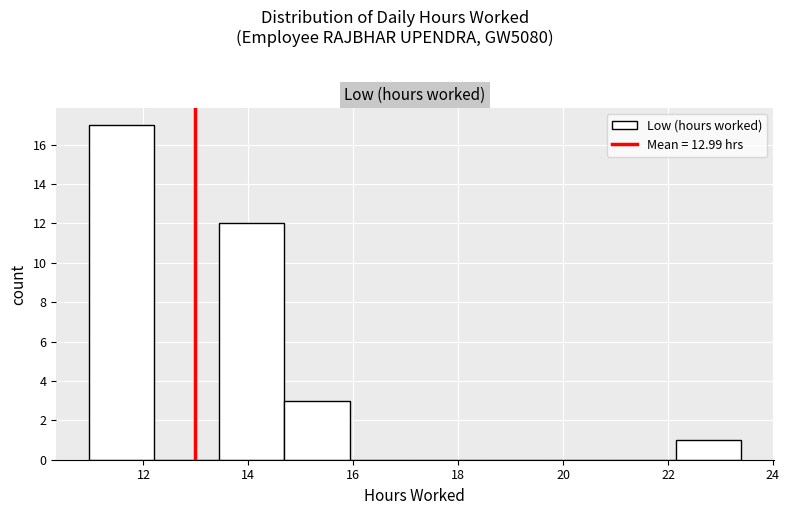

Reading left to right, transcribe this chart: for each bar, give the range it covers on the x-axis and its height. Neither the bar edges nor the heights are printed on the chart, so give them approximately, as read against the axes.

11.0 to 12.2: 17
12.2 to 13.4: 0
13.4 to 14.6: 12
14.6 to 16.0: 3
16.0 to 17.2: 0
17.2 to 18.4: 0
18.4 to 19.6: 0
19.6 to 21.0: 0
21.0 to 22.2: 0
22.2 to 23.4: 1